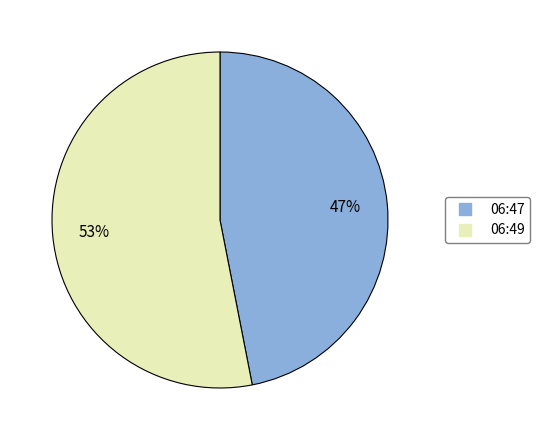

To the nearest percent, what is the difference between the largest and smallest slice percentages?

6%